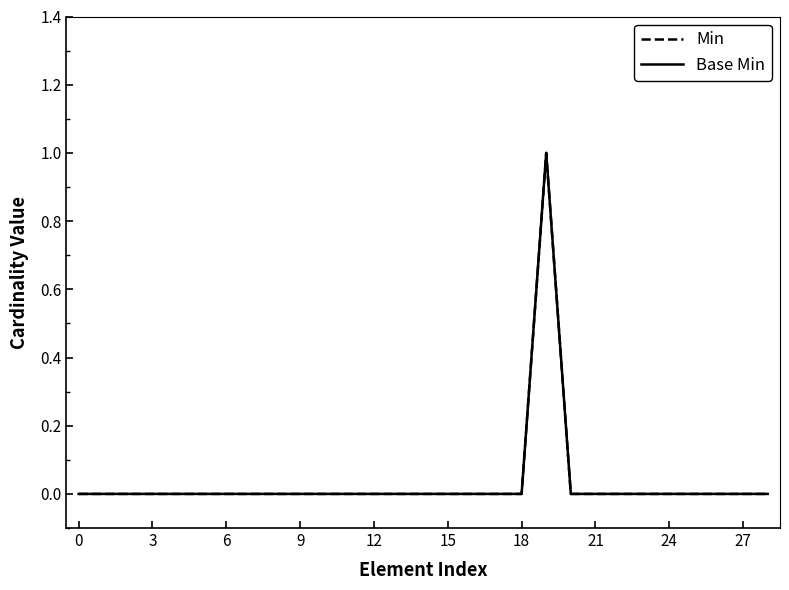

What is the label of the 28th point from the left?

27